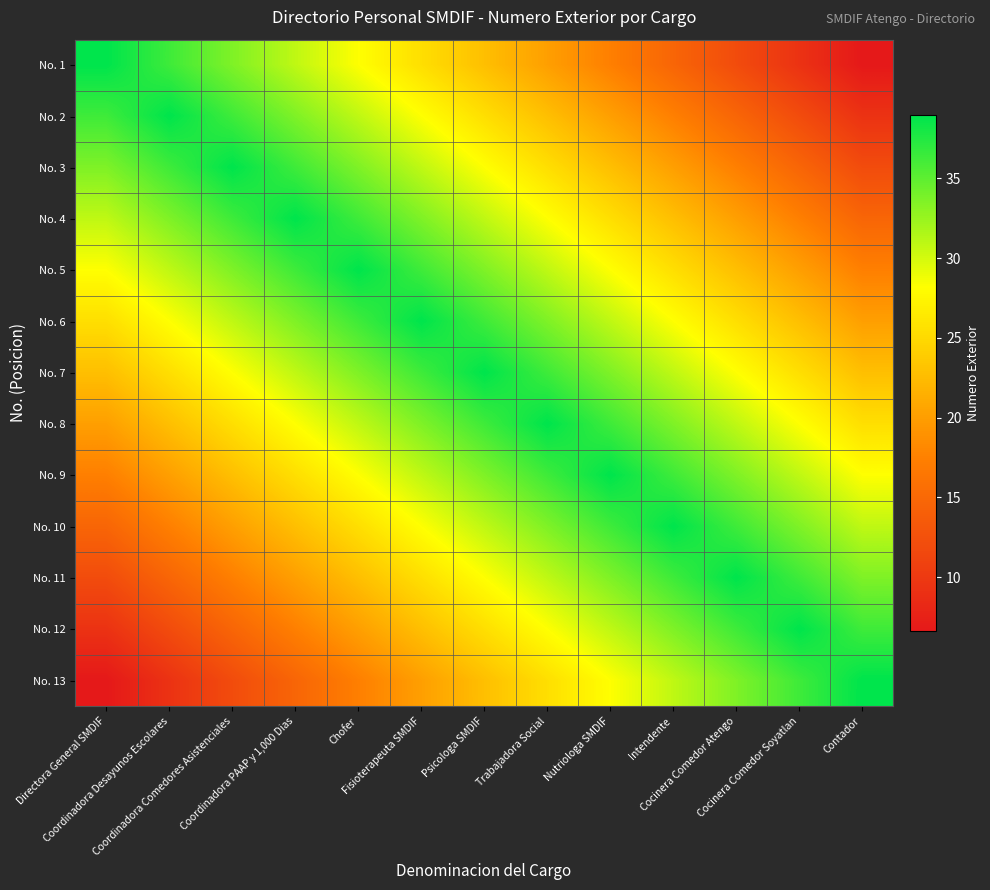

At how many categories does at least one series exceed 28?

13